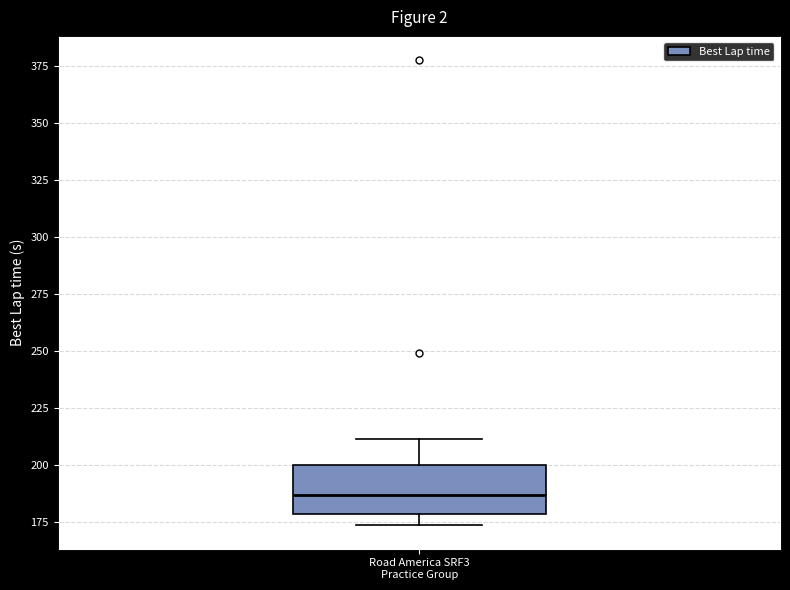

Where does the median line of the box for Road America SRF3 Practice Group sit on the y-axis? The values are not printed on the chart, so give them approximately, as read against the axis.

185